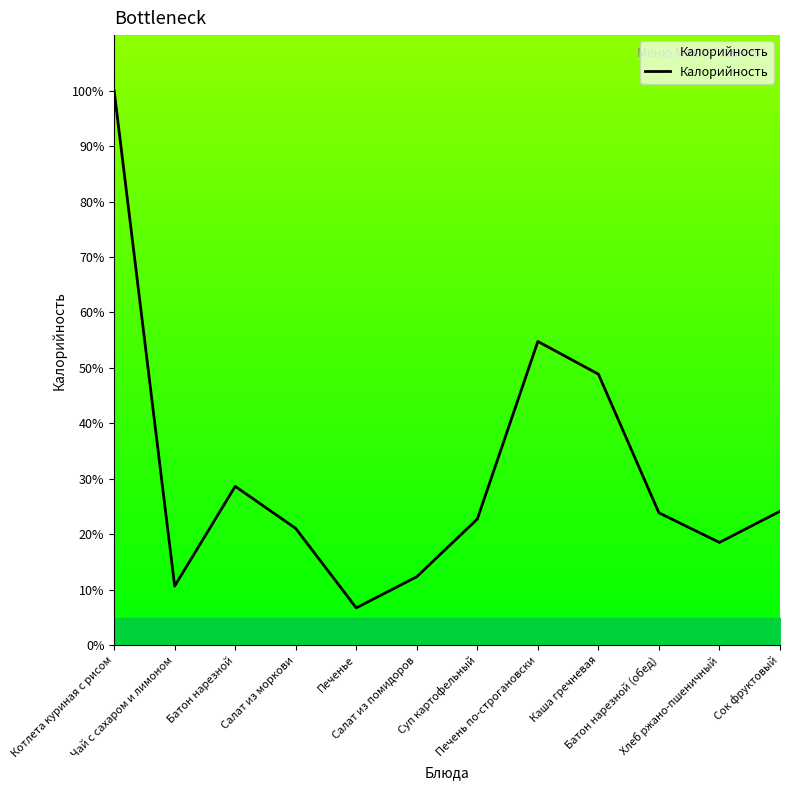

At which label is the value closest to 53?

Печень по-строгановски